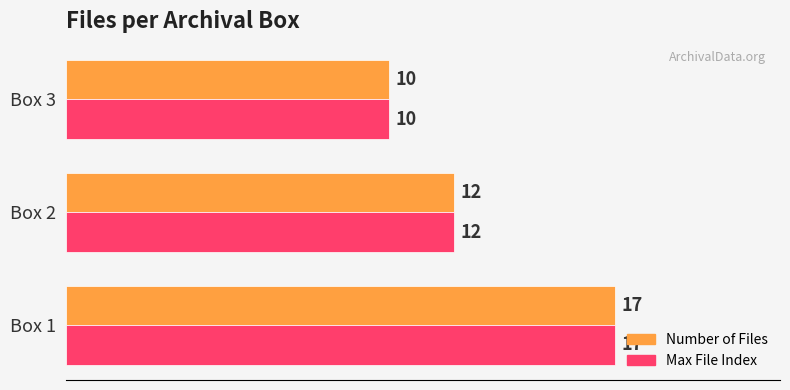

What is the sum of the Number of Files values at Box 2 and Box 3?

22